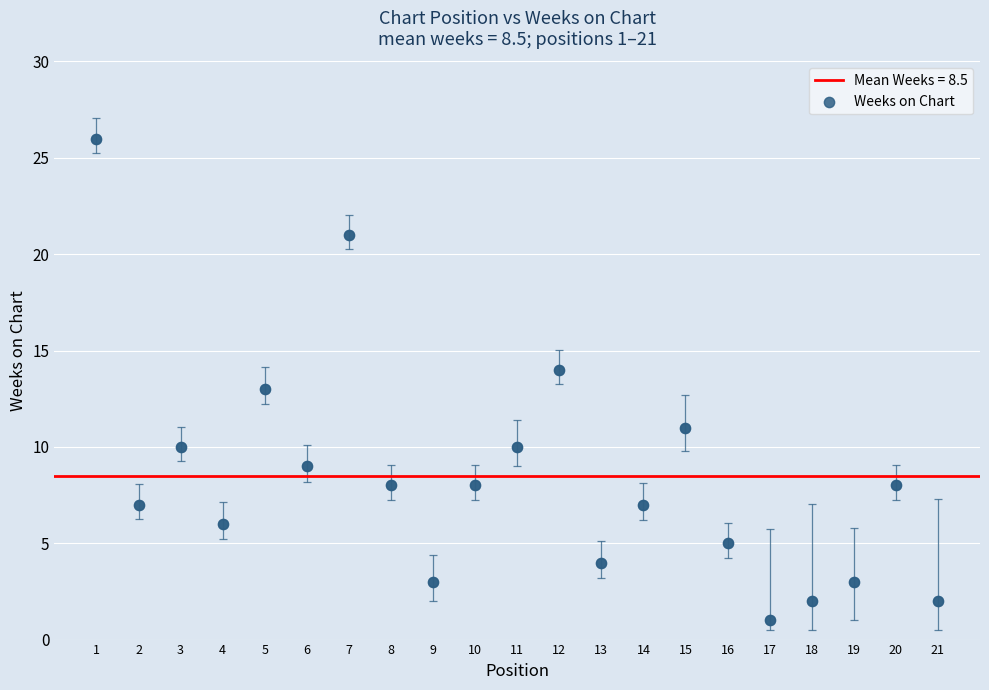

What is the range of Y values (max minus min)?

25